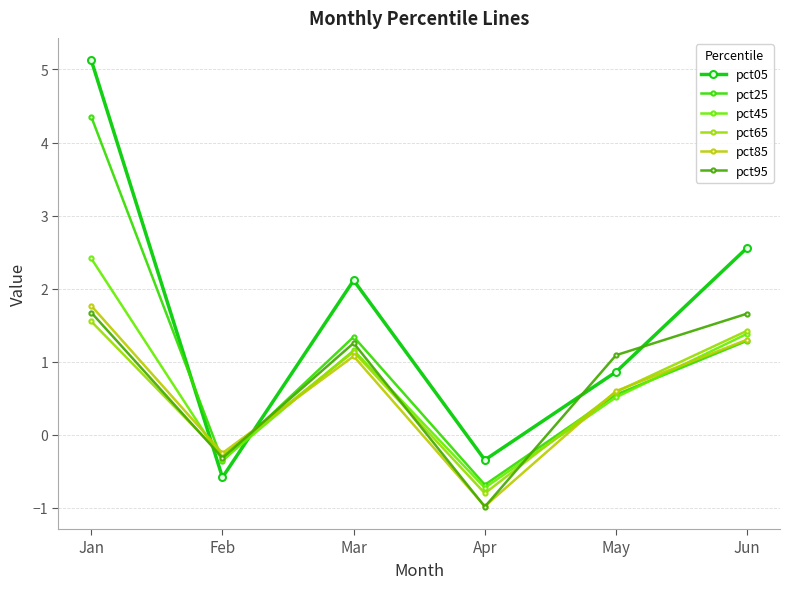

Count the number of categories in the chart.

6